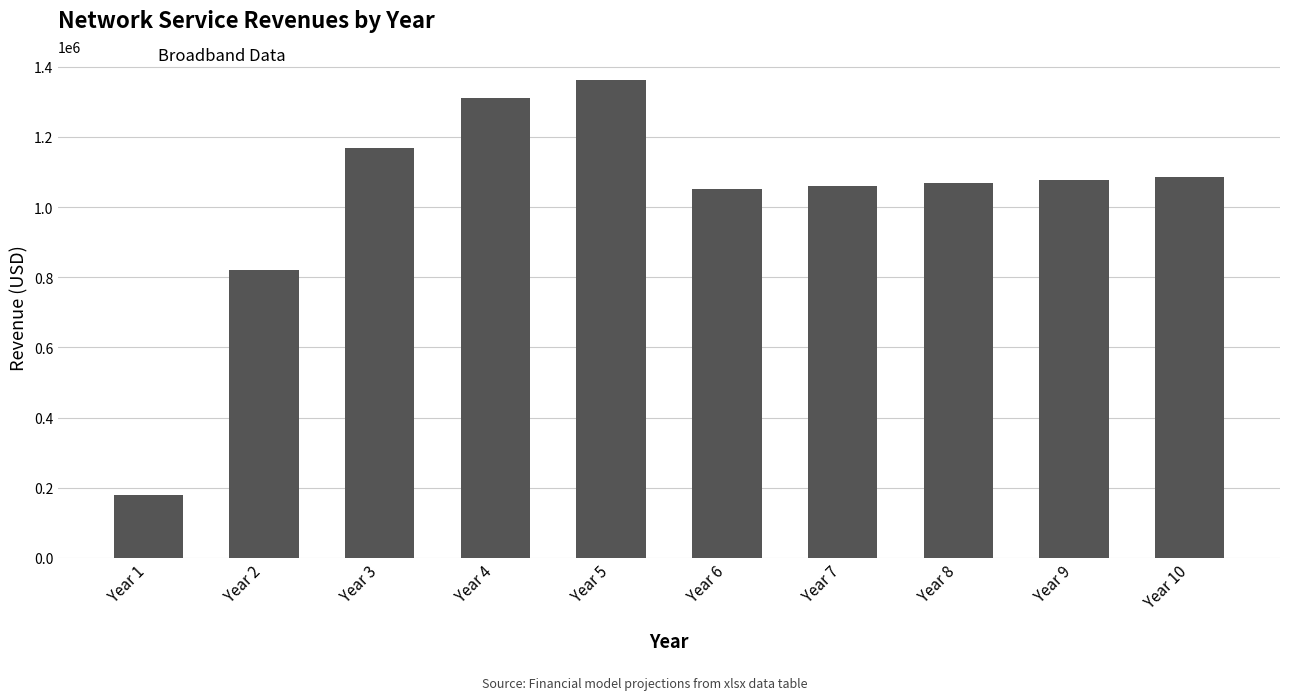

What is the value of the 3rd bar from the left?

1169400